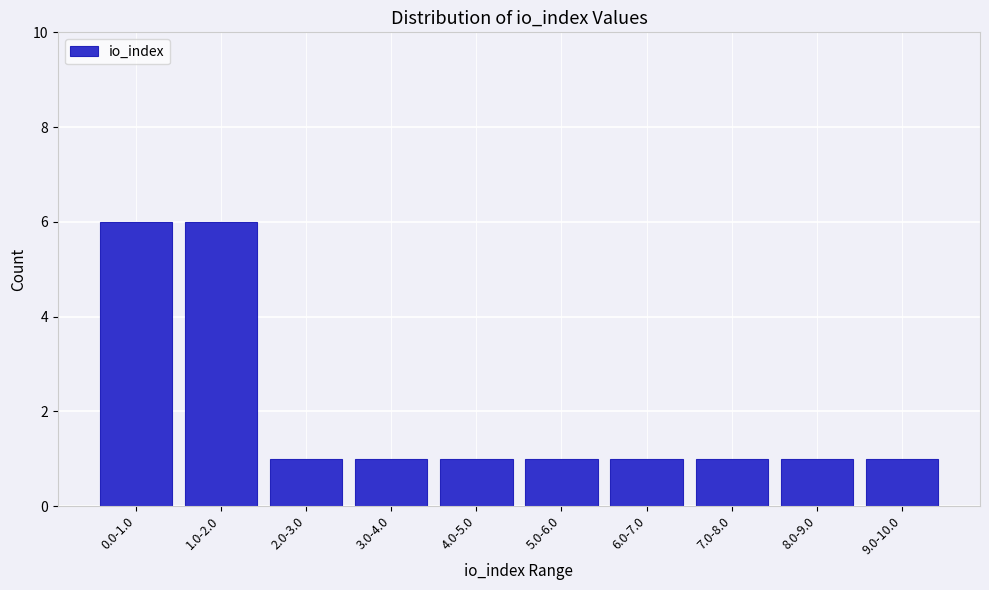

Reading left to right, list all the values displayed in this chart.

6	6	1	1	1	1	1	1	1	1